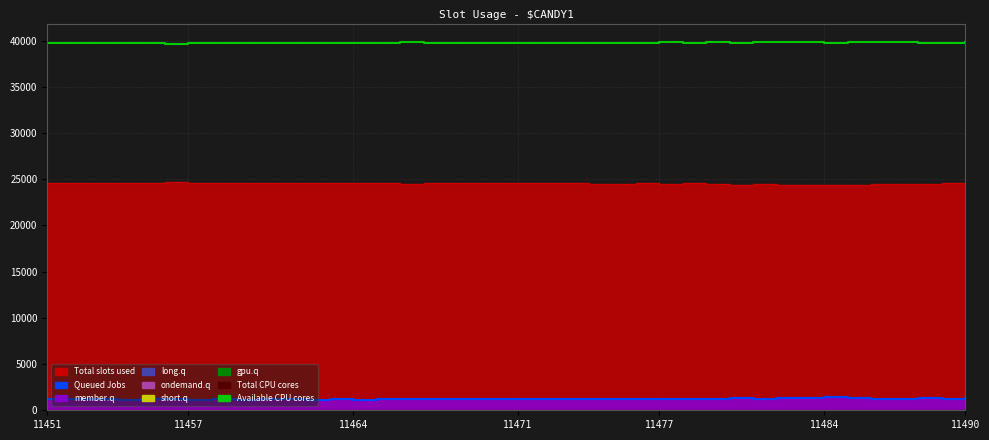

What is the sum of the Available CPU cores values at 14 and 9?

79492